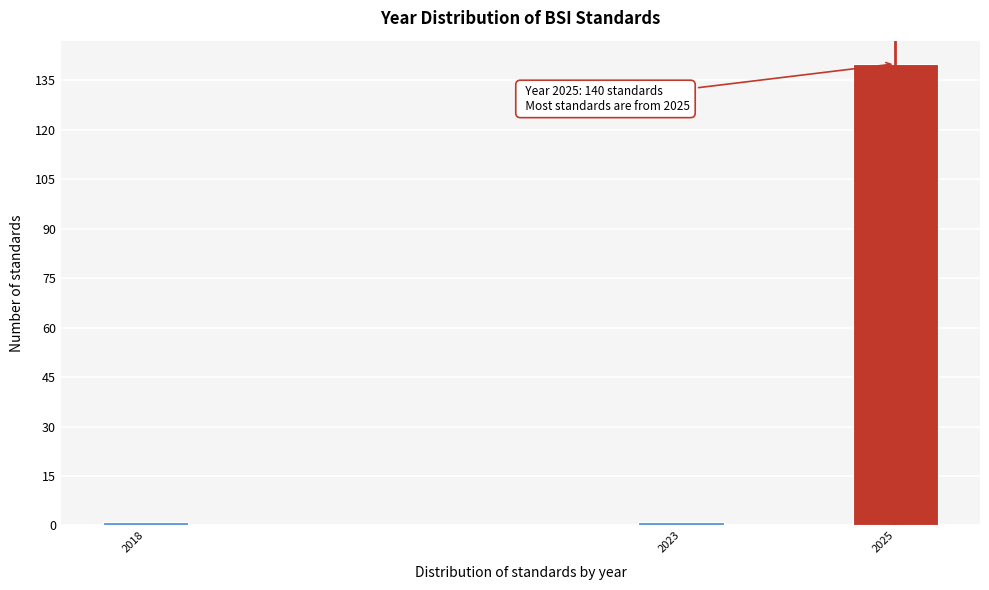

Reading left to right, transcribe all the data shown in this chart.

1	1	140